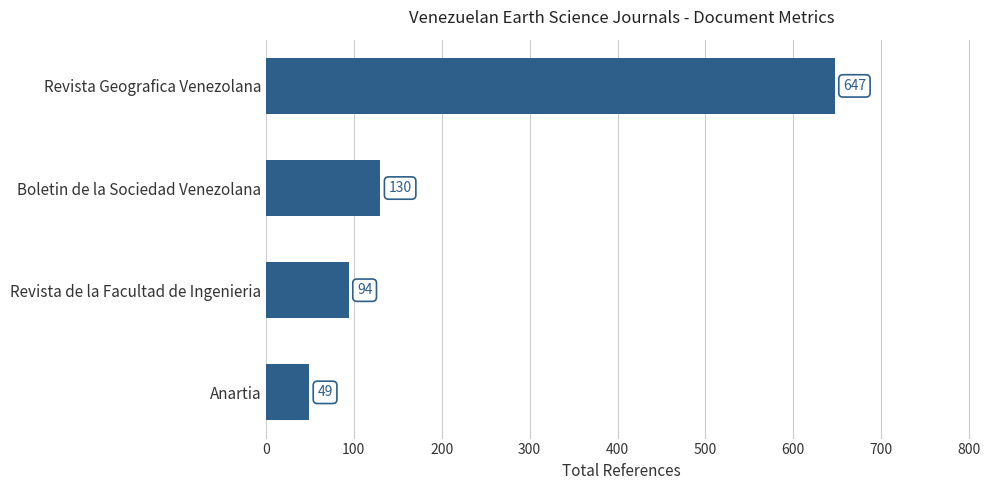

What is the change in value from Revista Geografica Venezolana to Boletin de la Sociedad Venezolana?

-517